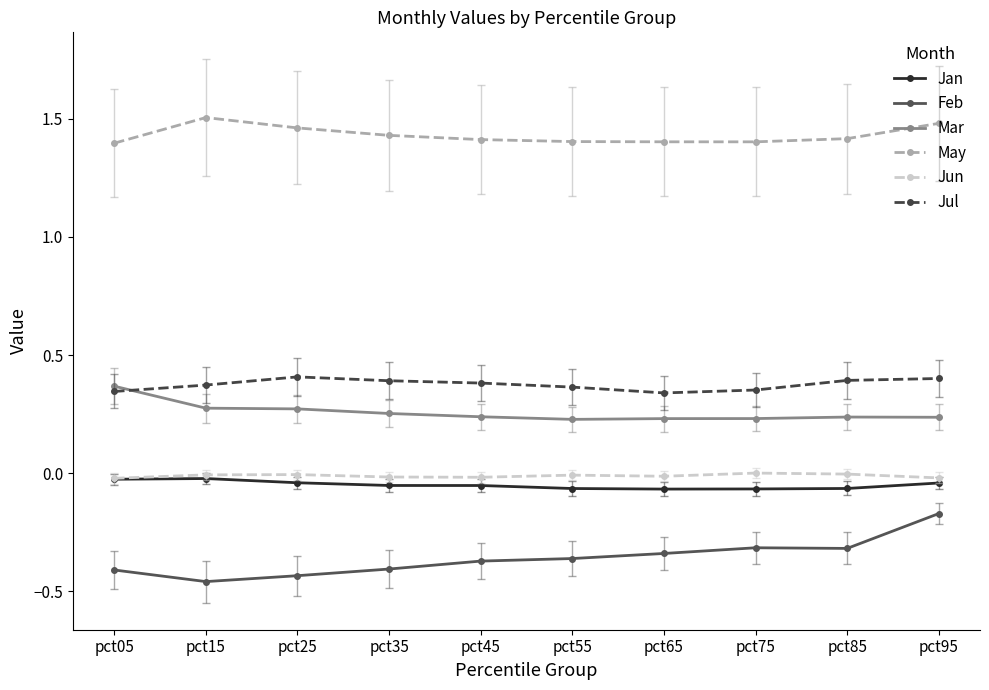

The value of May at pct95 is 1.5. True or false?

True